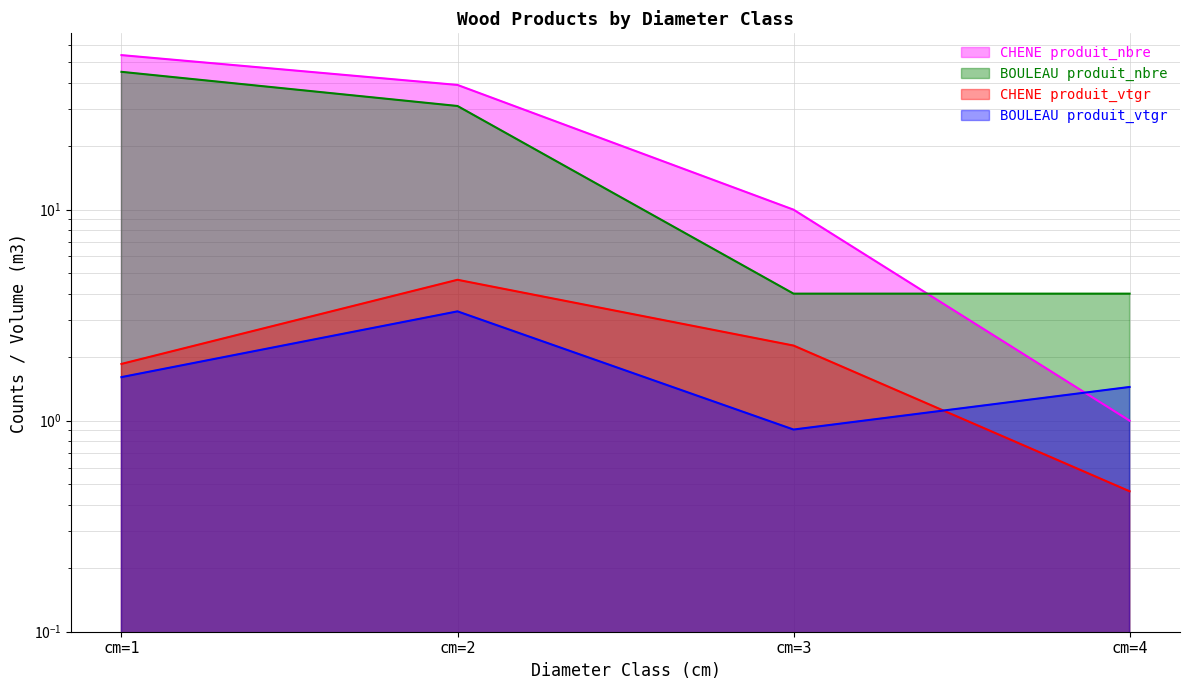

After their last crossing, which series has the higher values: BOULEAU produit_vtgr or CHENE produit_vtgr?

BOULEAU produit_vtgr